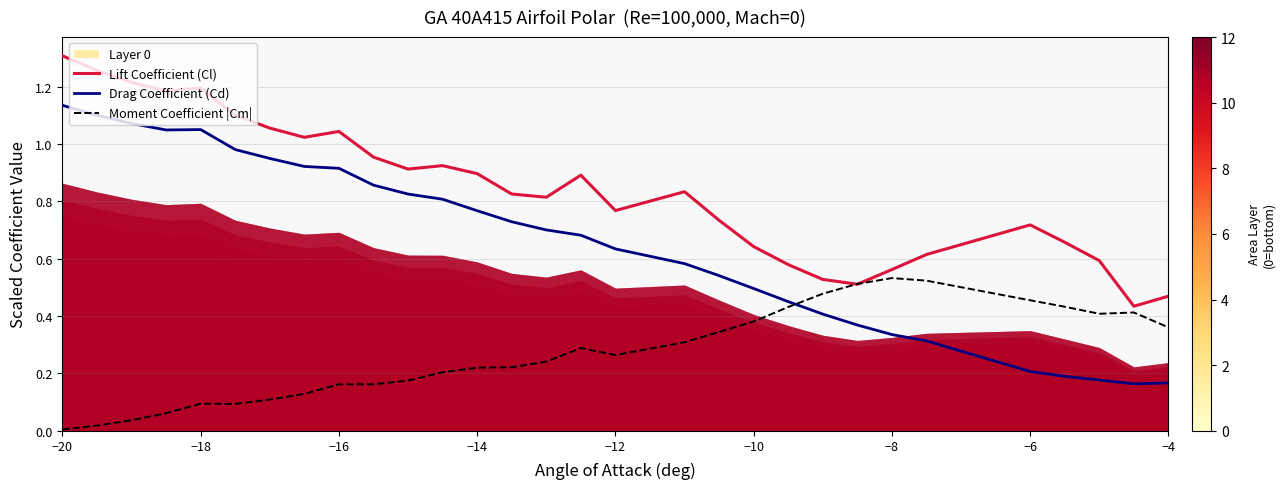

True or false: Lift Coefficient (Cl) has a value of 0.9 at −10.

False